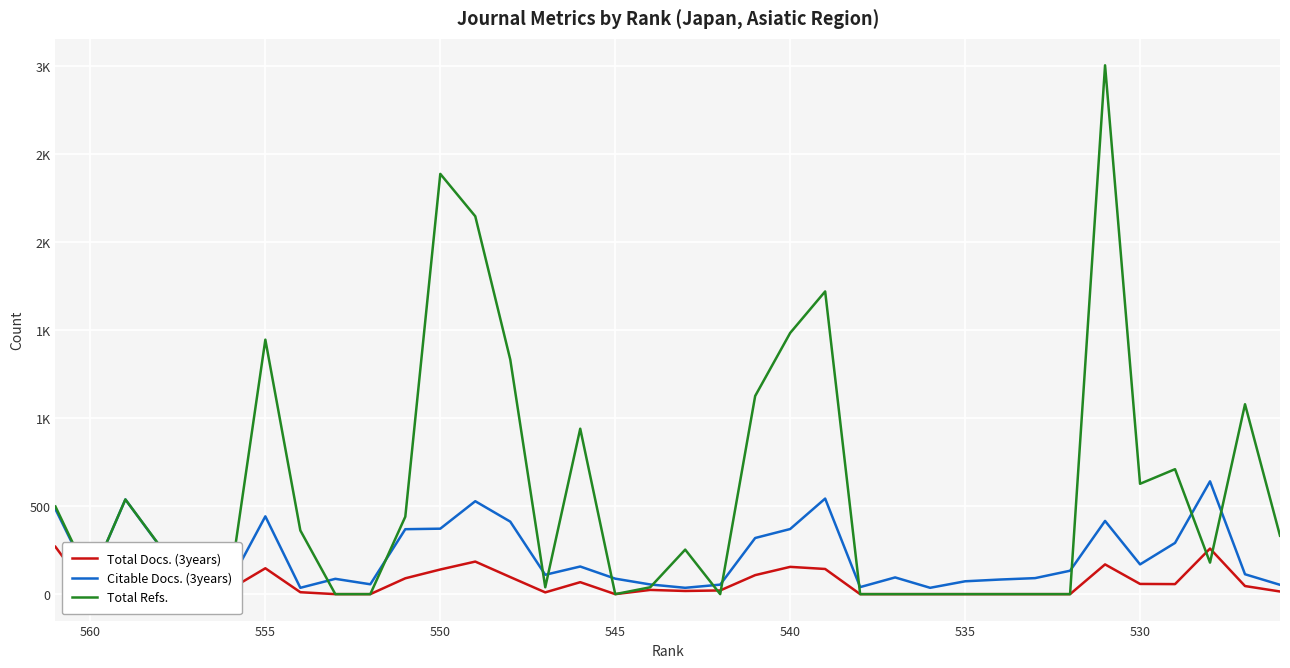

What is the value of the Citable Docs. (3years) point at the 29th from the left?

91